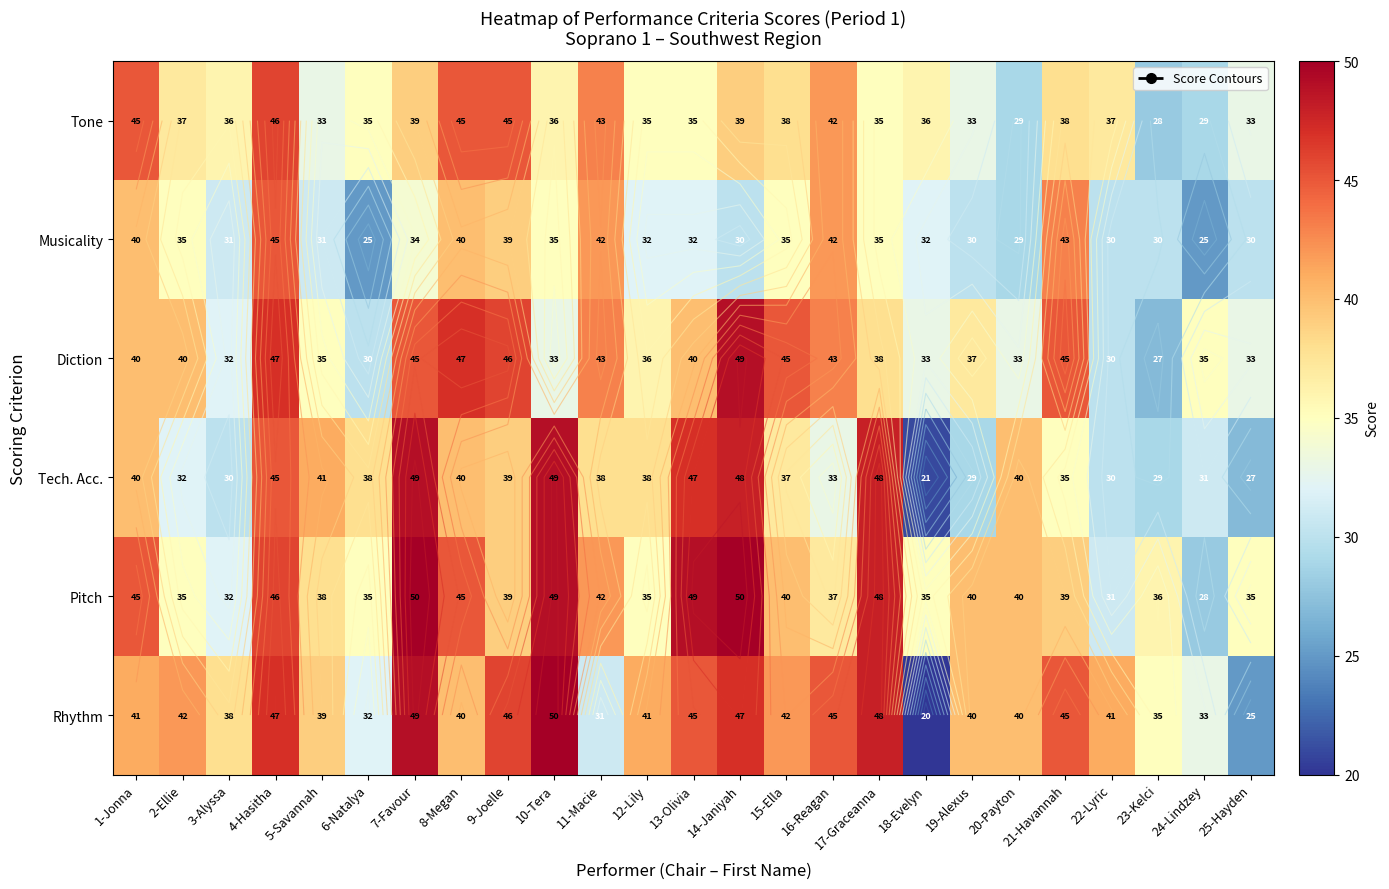

How many data points does each series have?

25